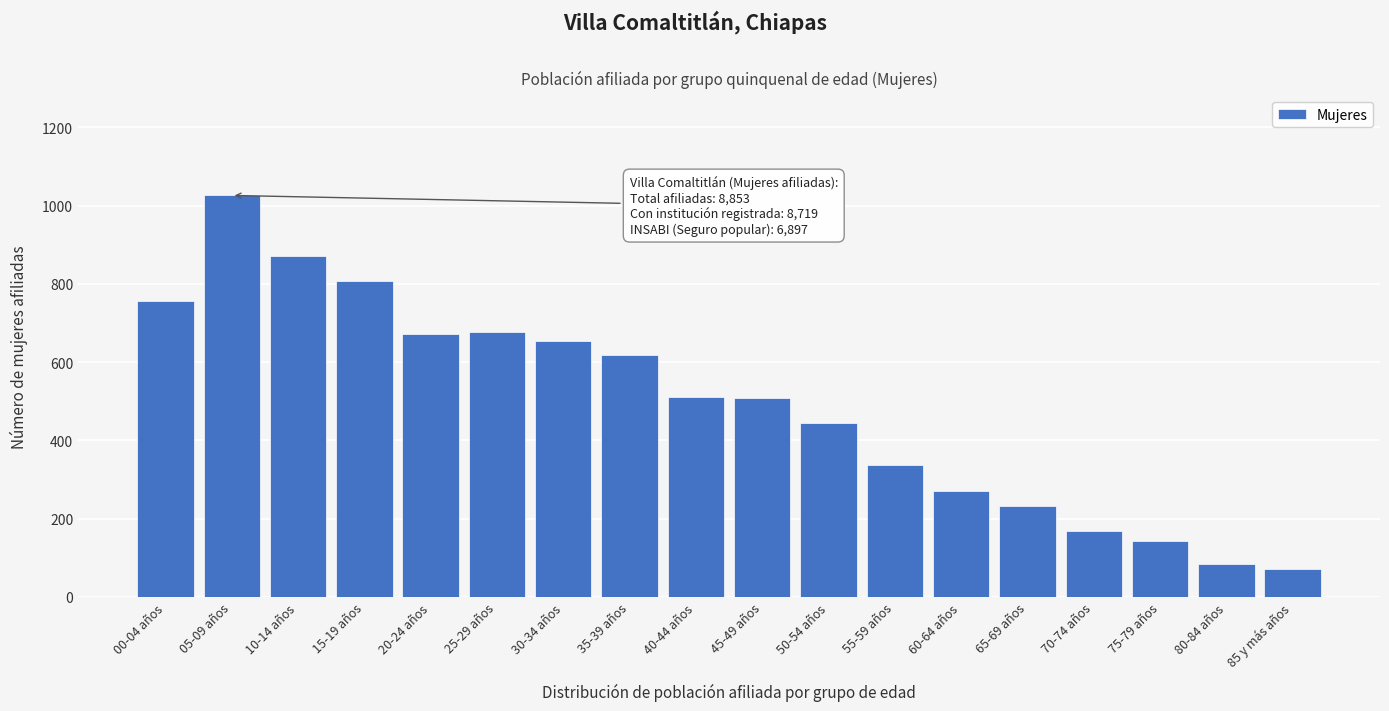

What is the difference between the maximum and minimum values?

955